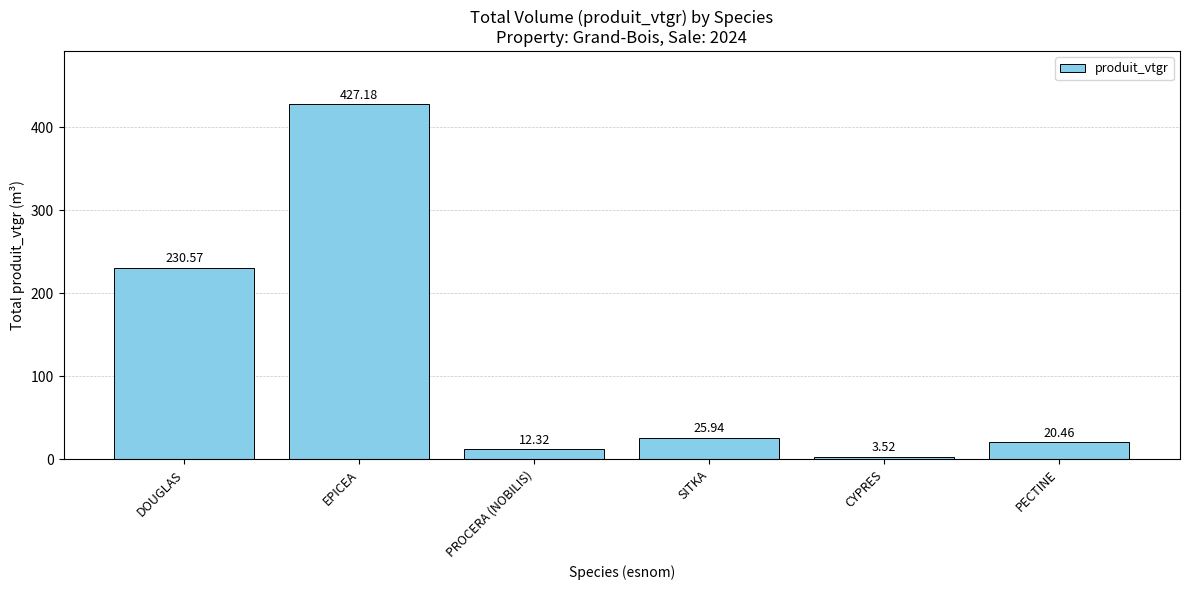

How many data points are less than 25?

3